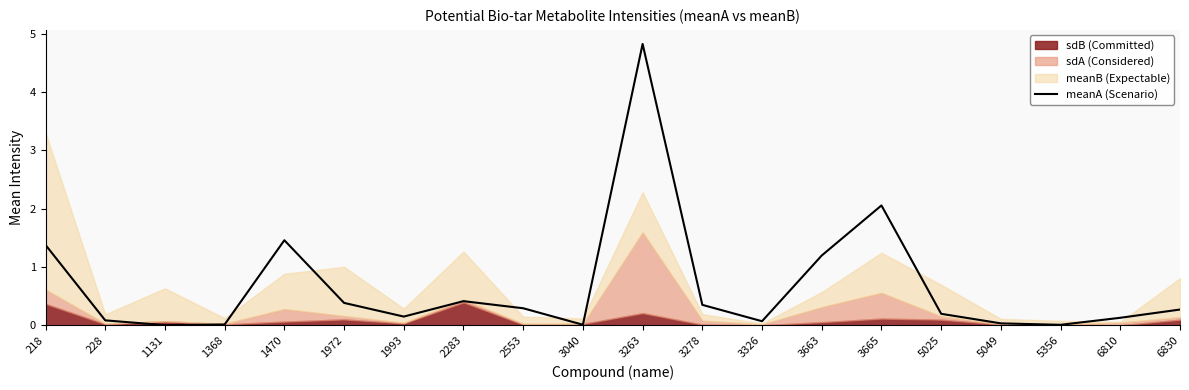

Is it true that the value at 3326 is 0.1?

True